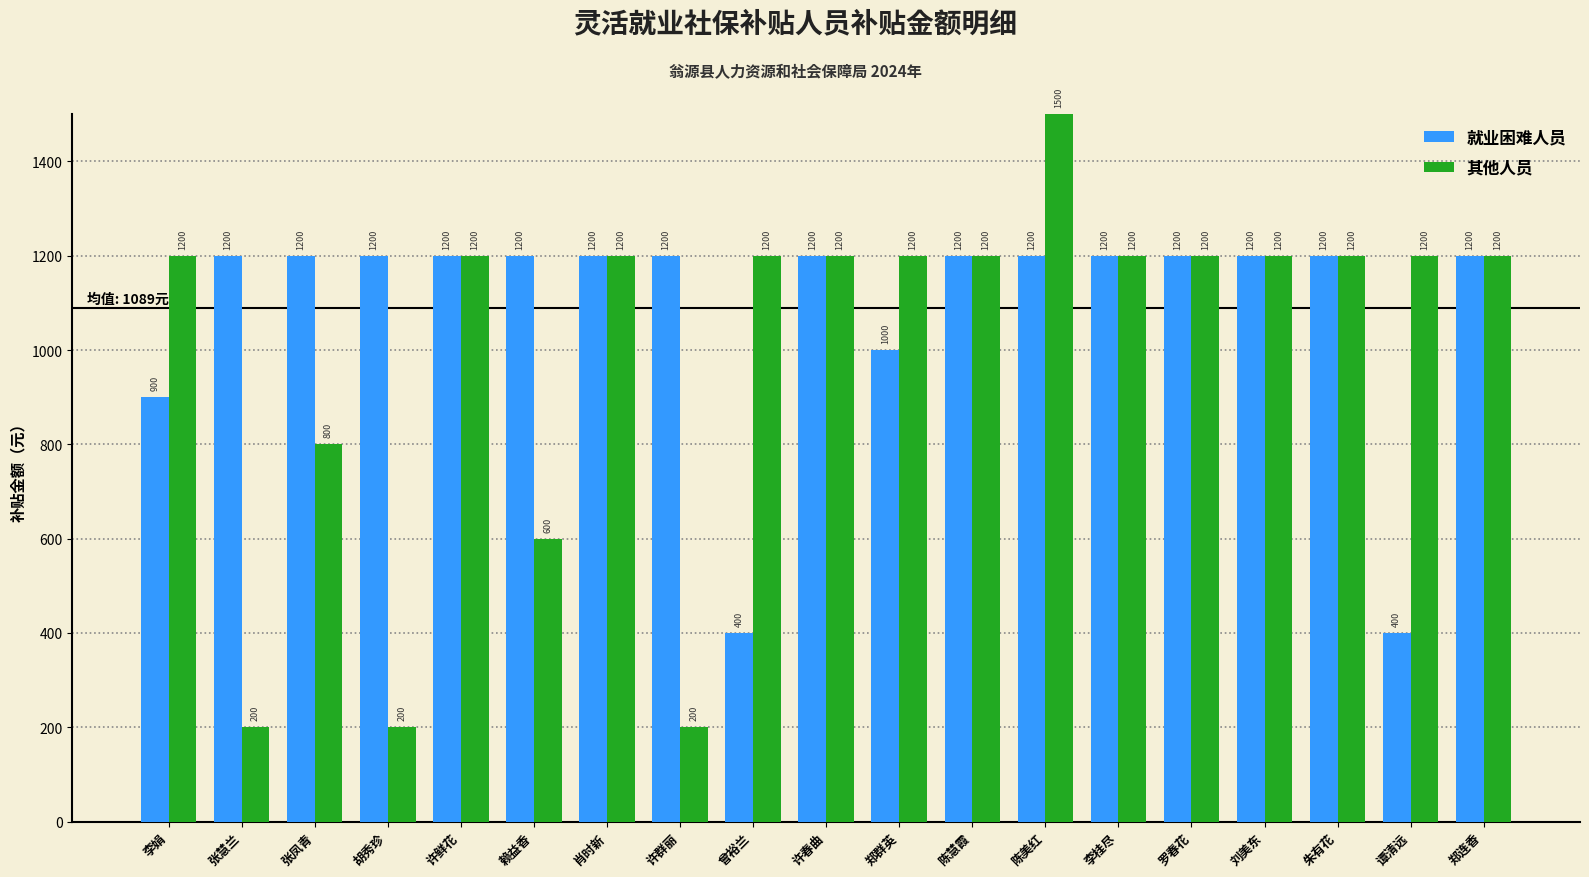

What is the sum of all 就业困难人员 values?

20700